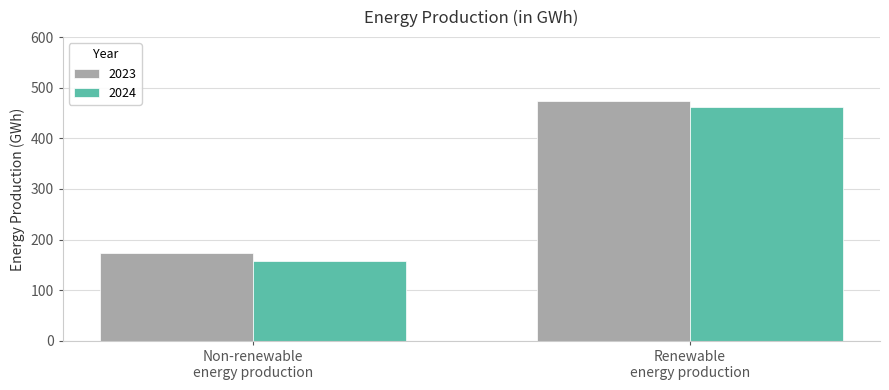

Which series has the widest spread of values?

2024